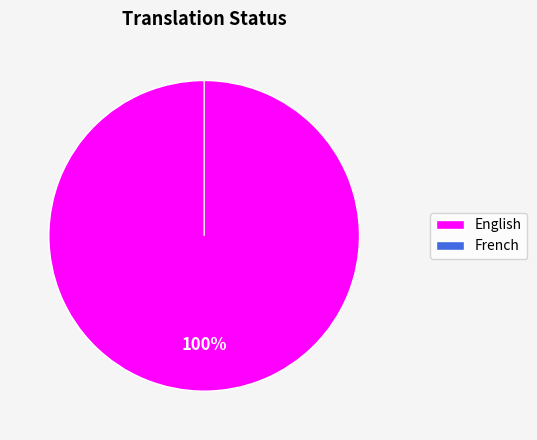

Rank the categories by value from highest to lowest.

English, French